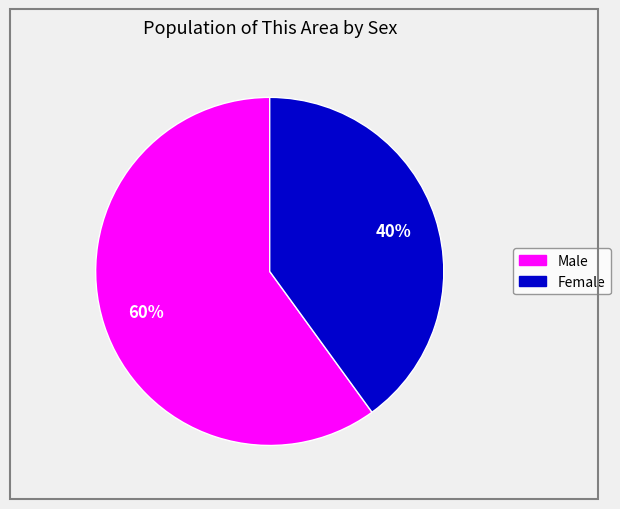

Do Male and Female together represent more than half of the pie?

Yes